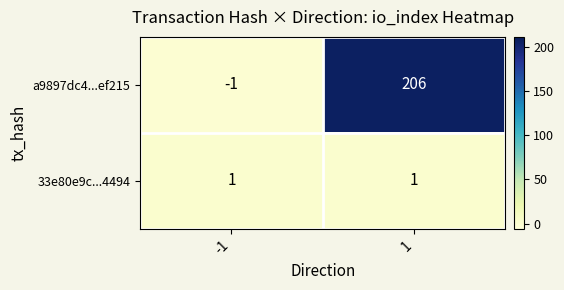

Reading left to right, what are all the values shown in this chart?

a9897dc4...ef215: -1=-1	1=206
33e80e9c...4494: -1=1	1=1